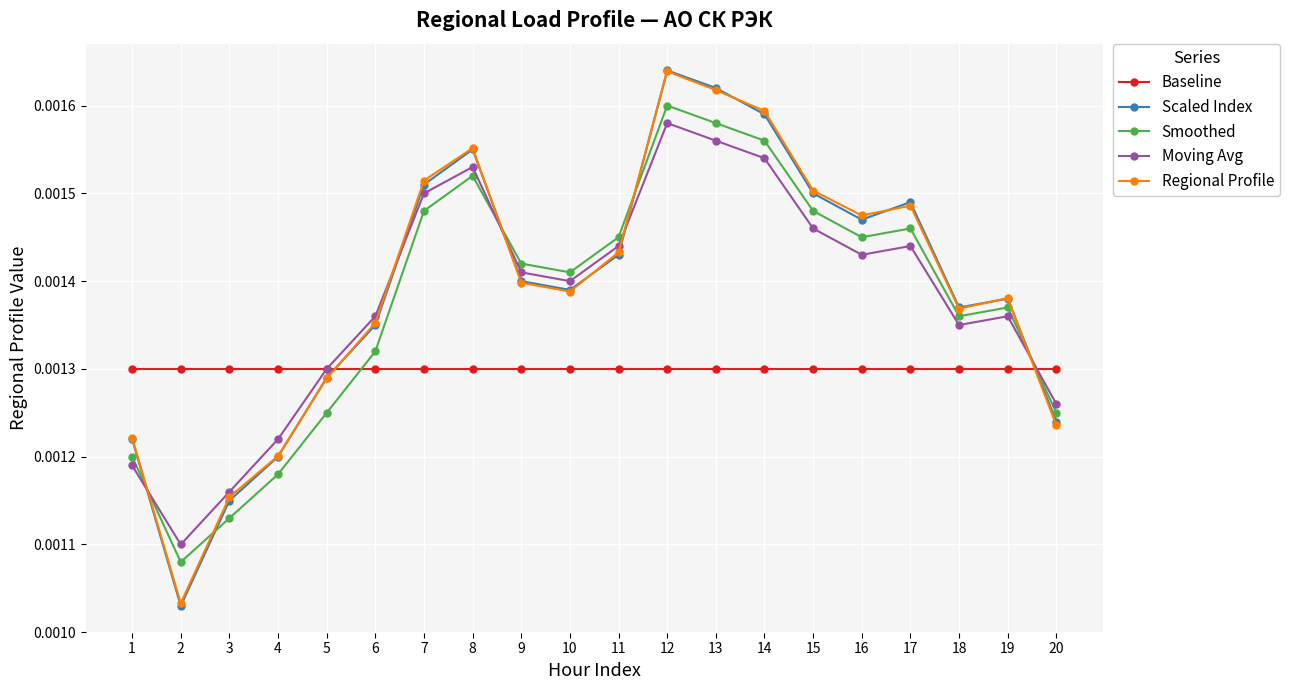

Between 4 and 13, which series saw the biggest shift?

Scaled Index